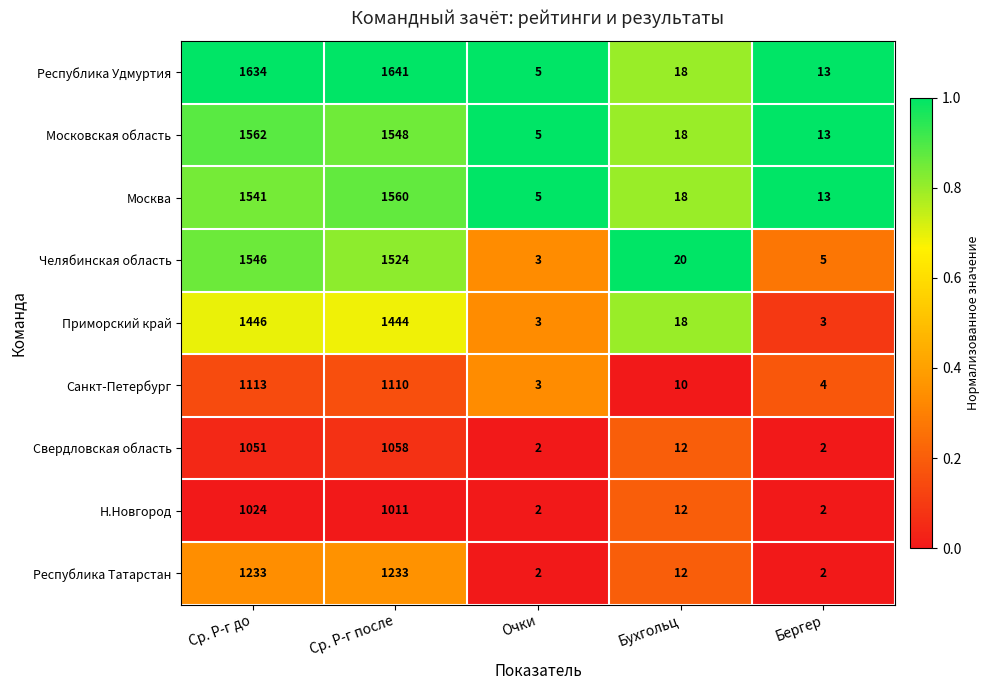

What is the total value across all series at Ср. Р-г до?

12150